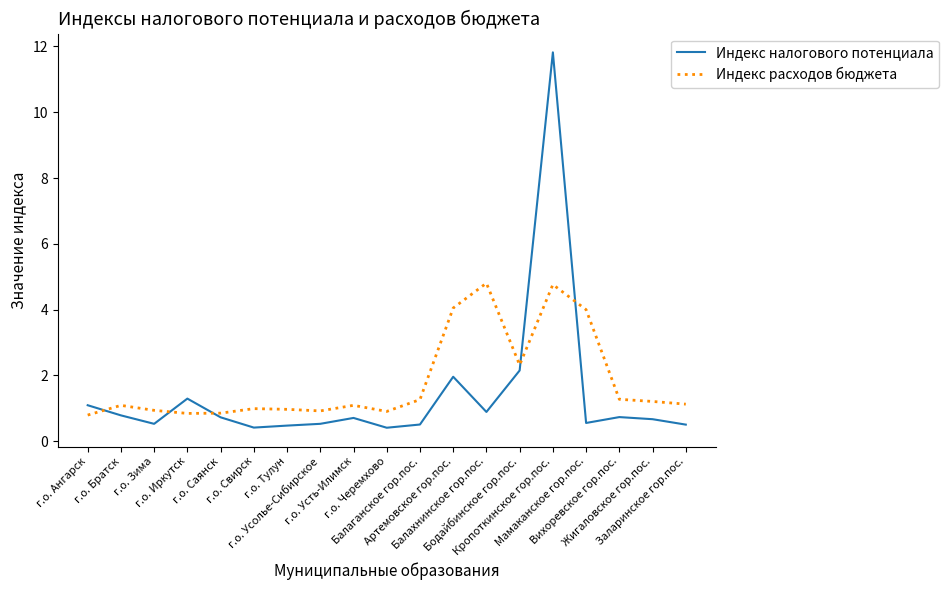

How many lines are shown in the chart?

2